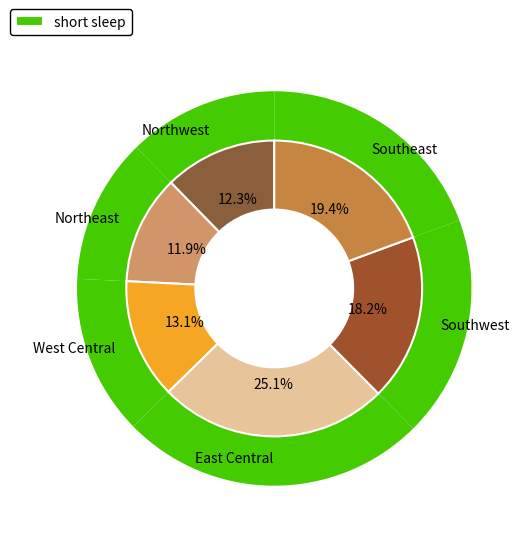

Count the number of slices in the pie.

6